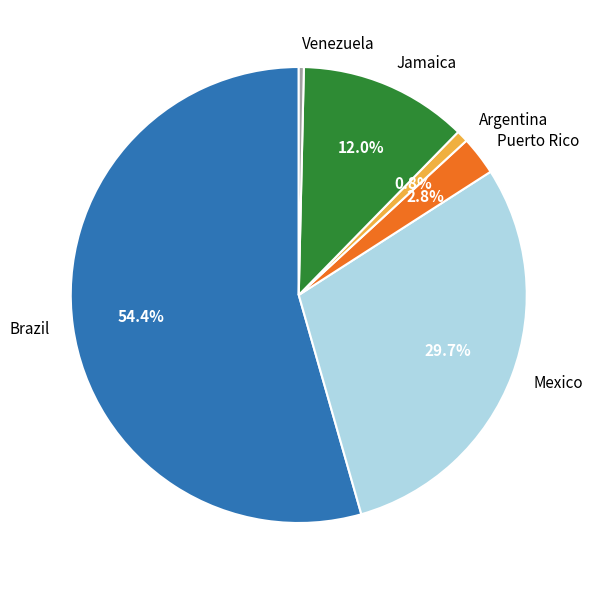

To the nearest percent, what is the average slice percentage?

17%